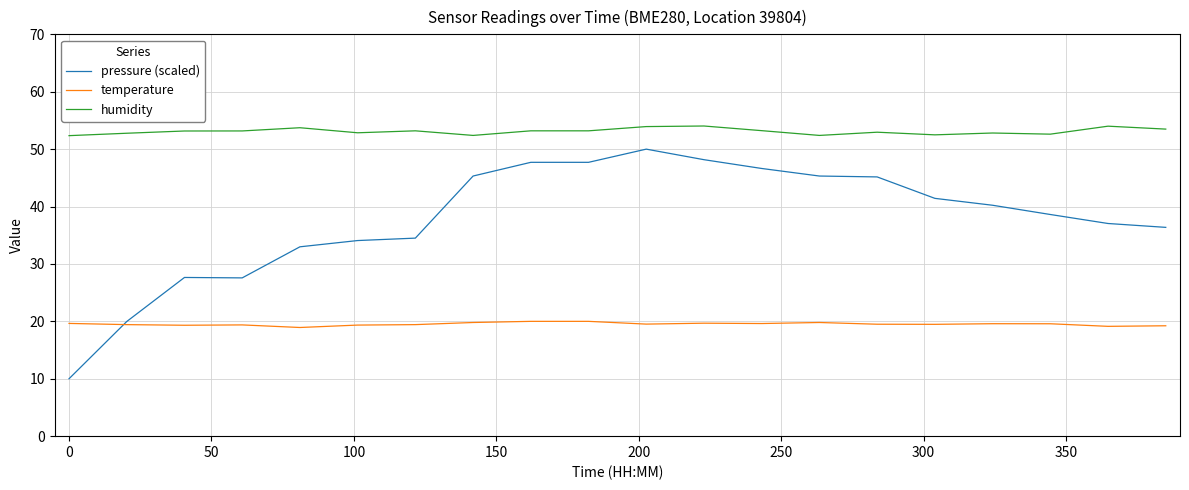

How many categories are shown in the chart?

20